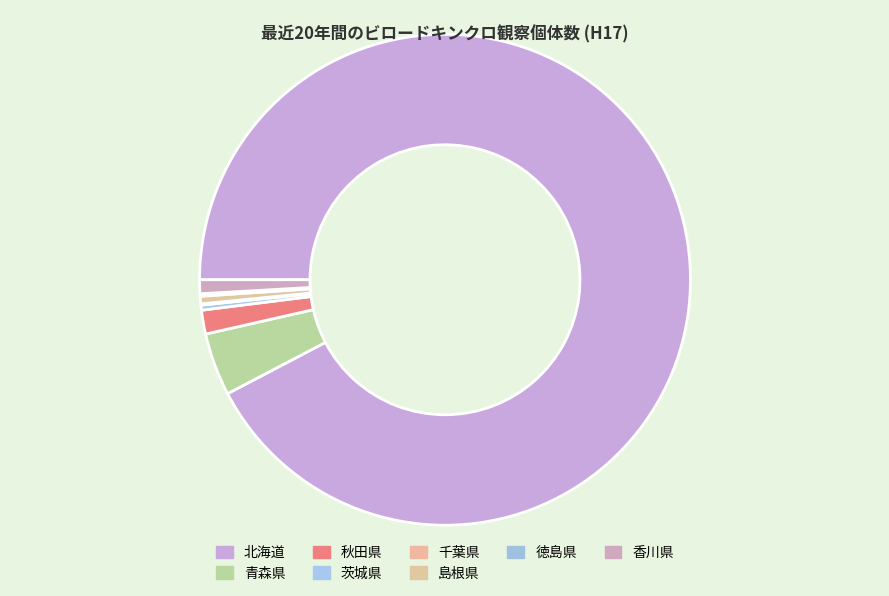

Between 香川県 and 北海道, which is larger?

北海道